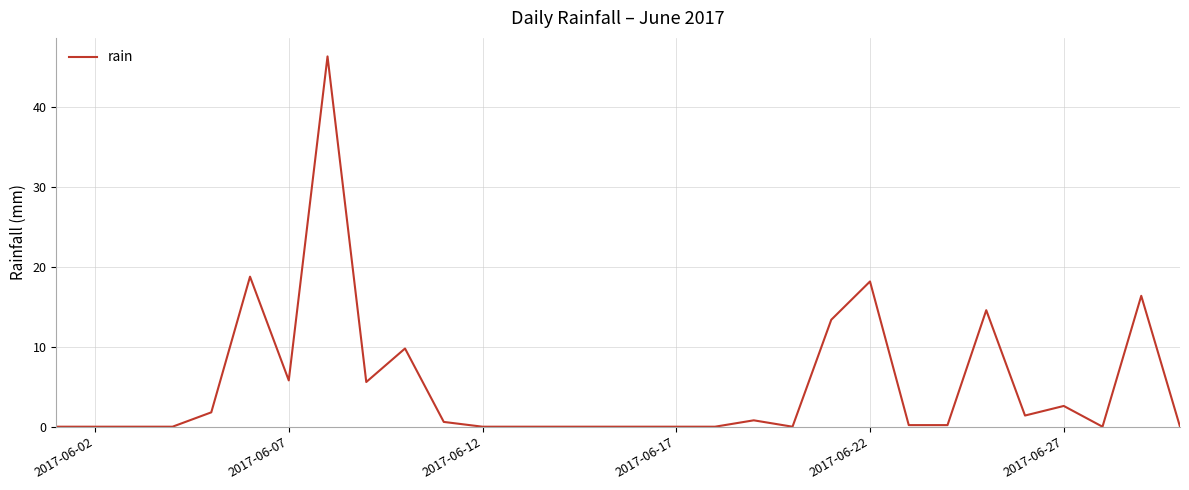

What is the difference between the maximum and minimum values?

46.4